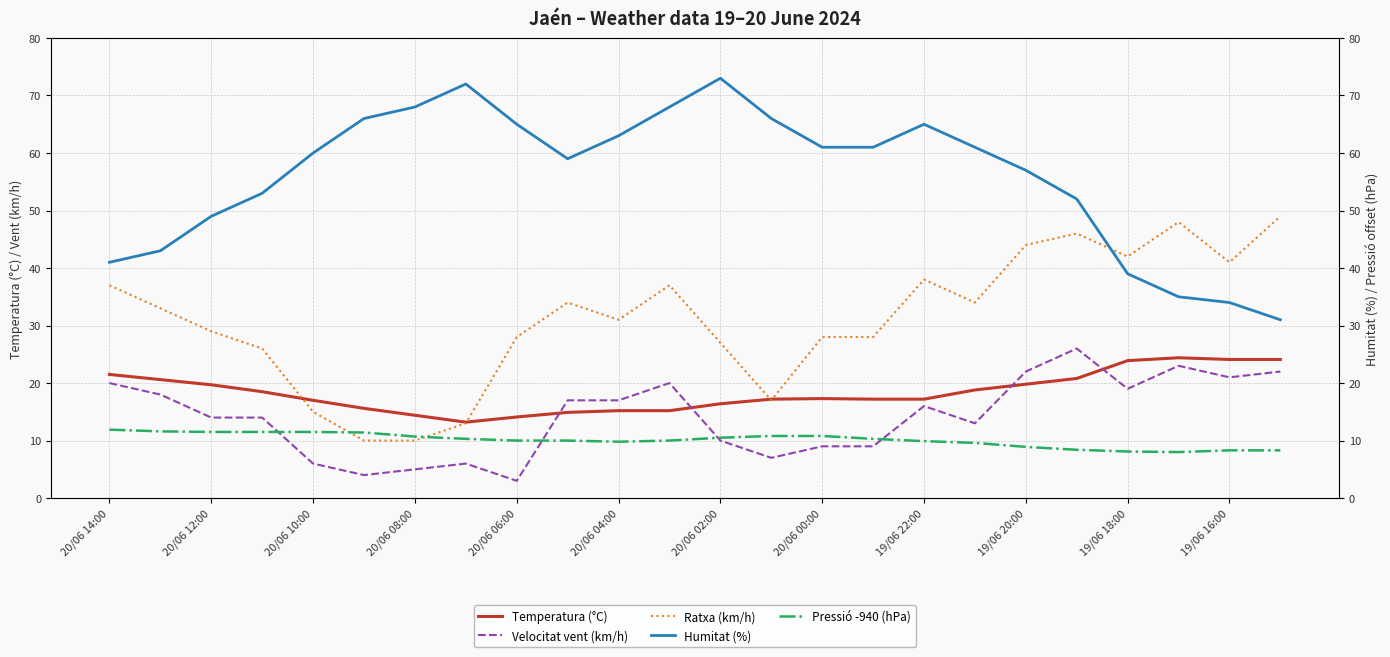

Is it true that Ratxa (km/h) equals 17.0 at 13?

True